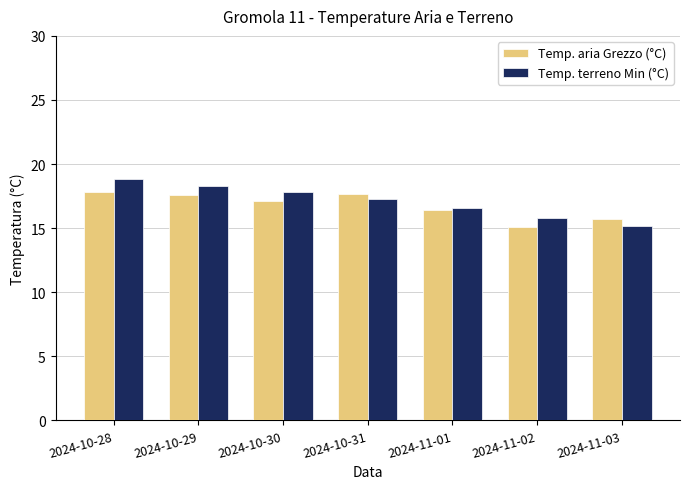

Is the value of Temp. aria Grezzo (°C) at 2024-11-02 greater than the value of Temp. terreno Min (°C) at 2024-10-31?

No